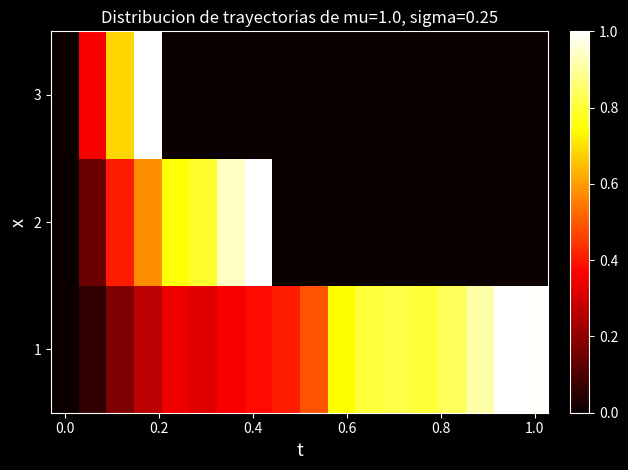

Rank the series by their maximum value, from highest to lowest.

1, 2, 3